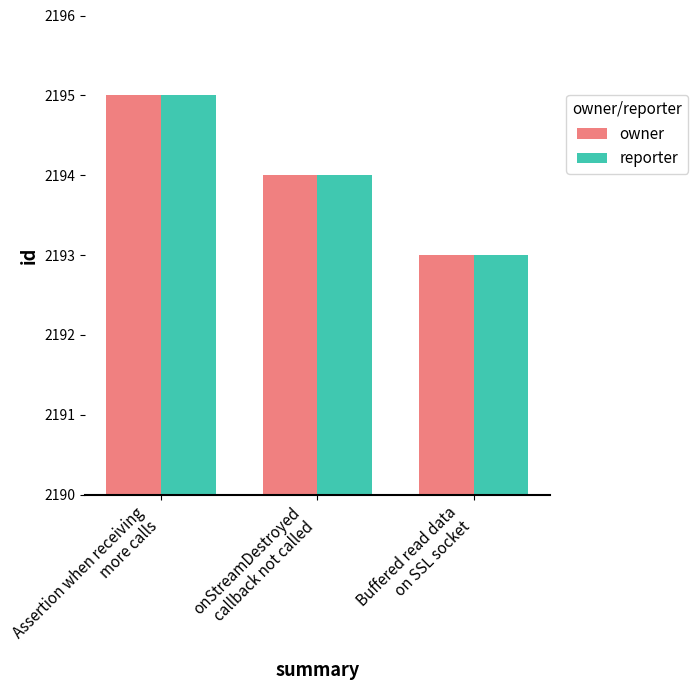

What are all the series names shown in the legend?

owner, reporter